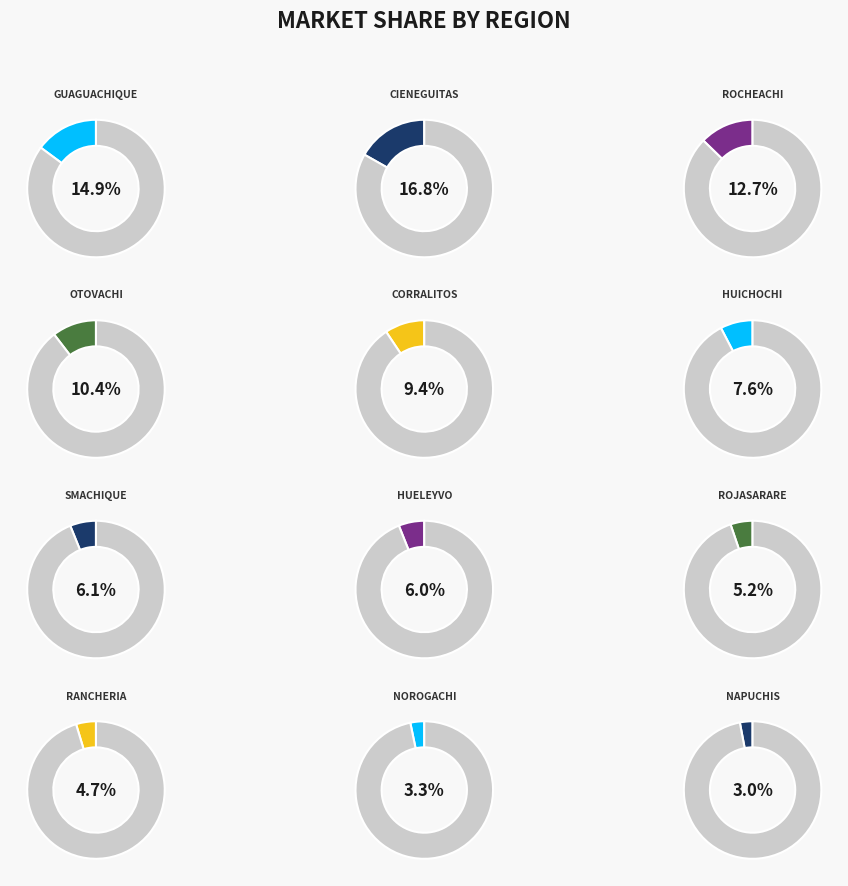

Count the number of slices in the pie.

12